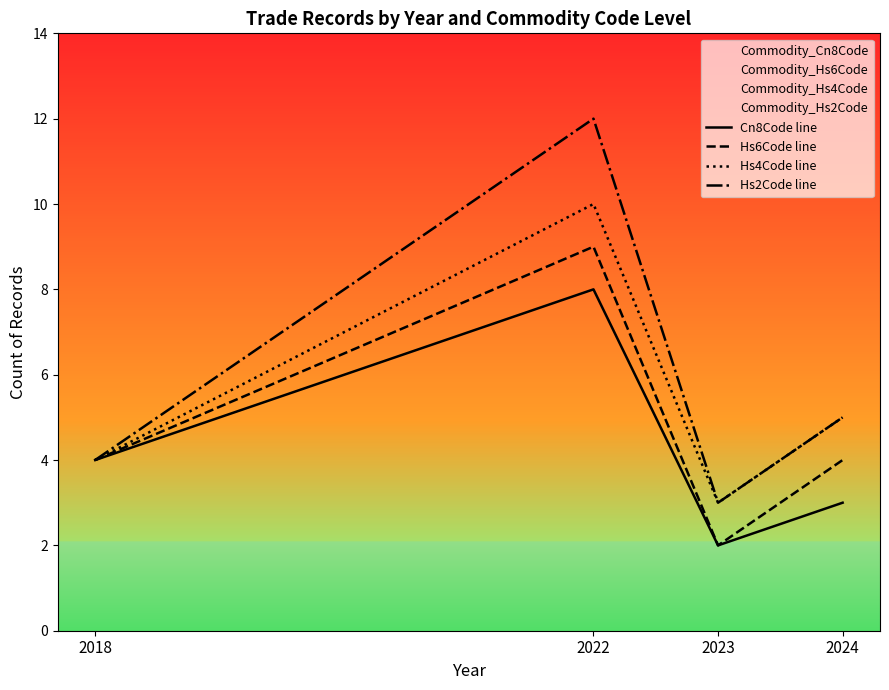

Rank the series by their maximum value, from lowest to highest.

Cn8Code line, Hs6Code line, Hs4Code line, Hs2Code line